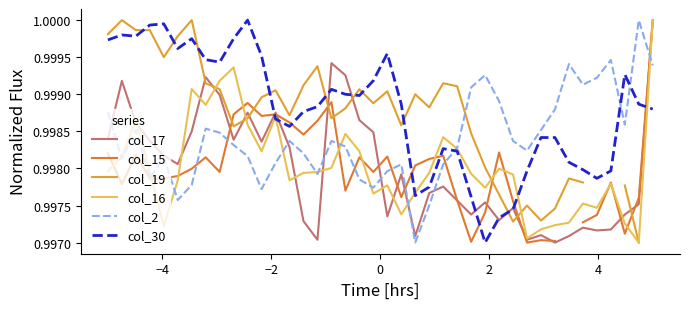

Does the chart have visible grid lines?

No